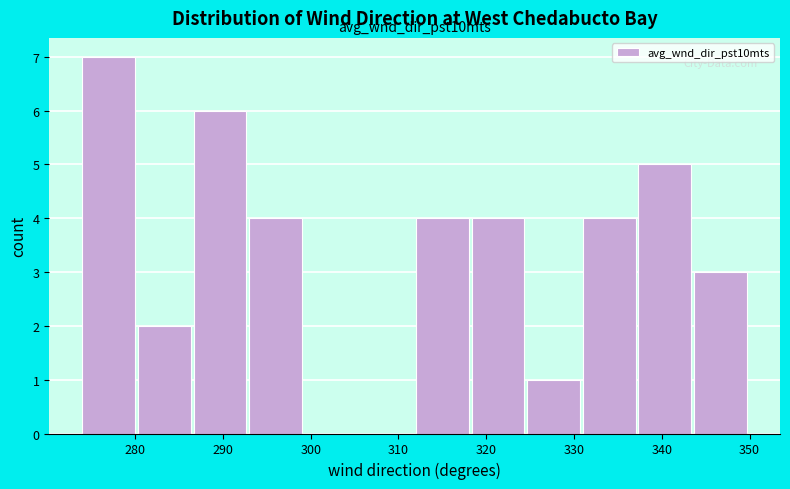

Which range on the x-axis has the tallest bar?

274 to 280